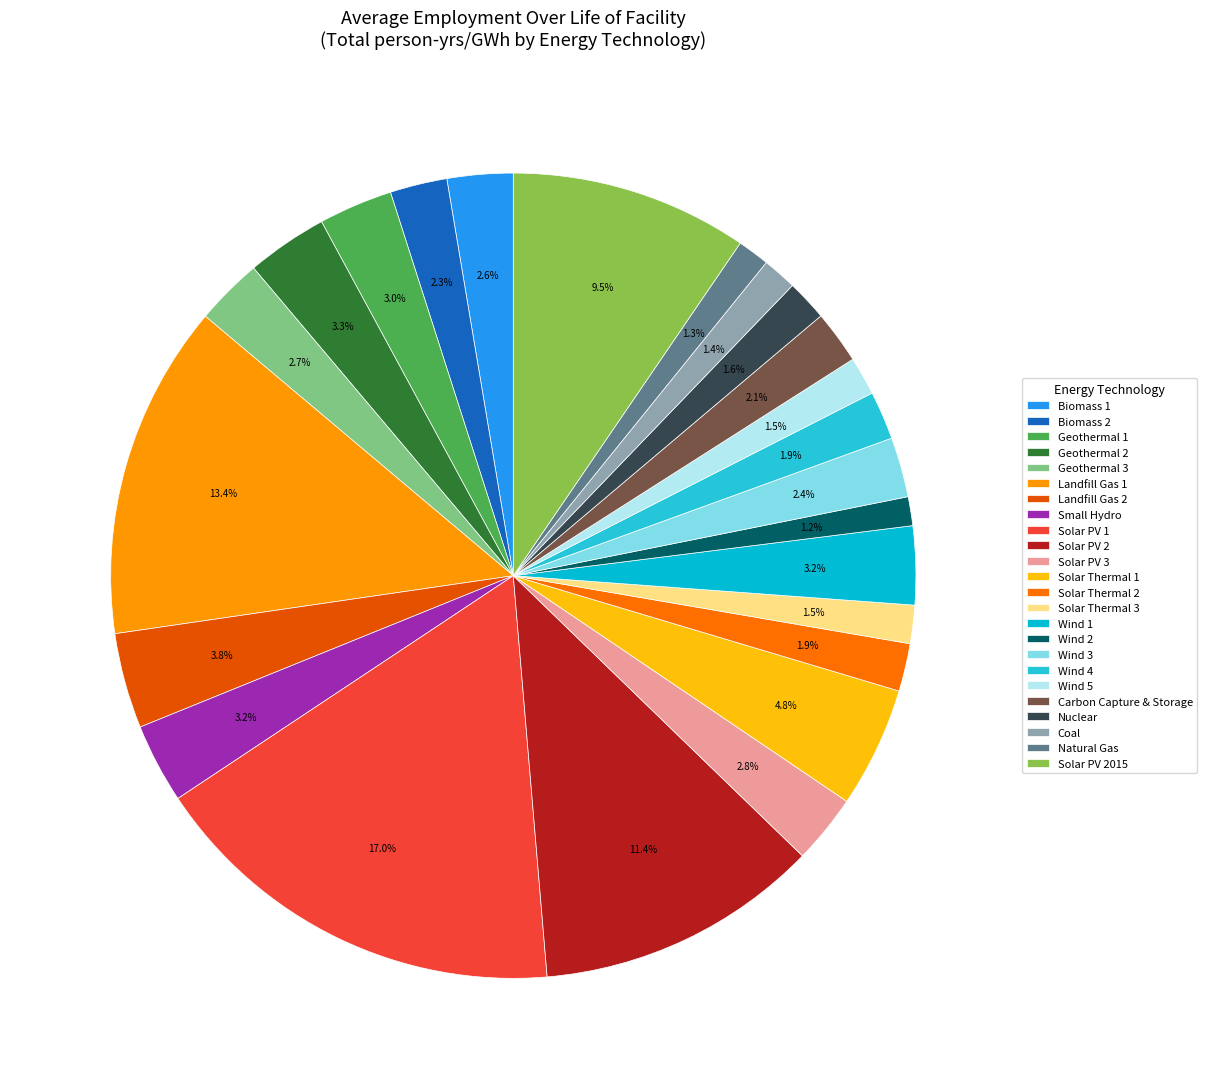

To the nearest percent, what is the average slice percentage?

4%